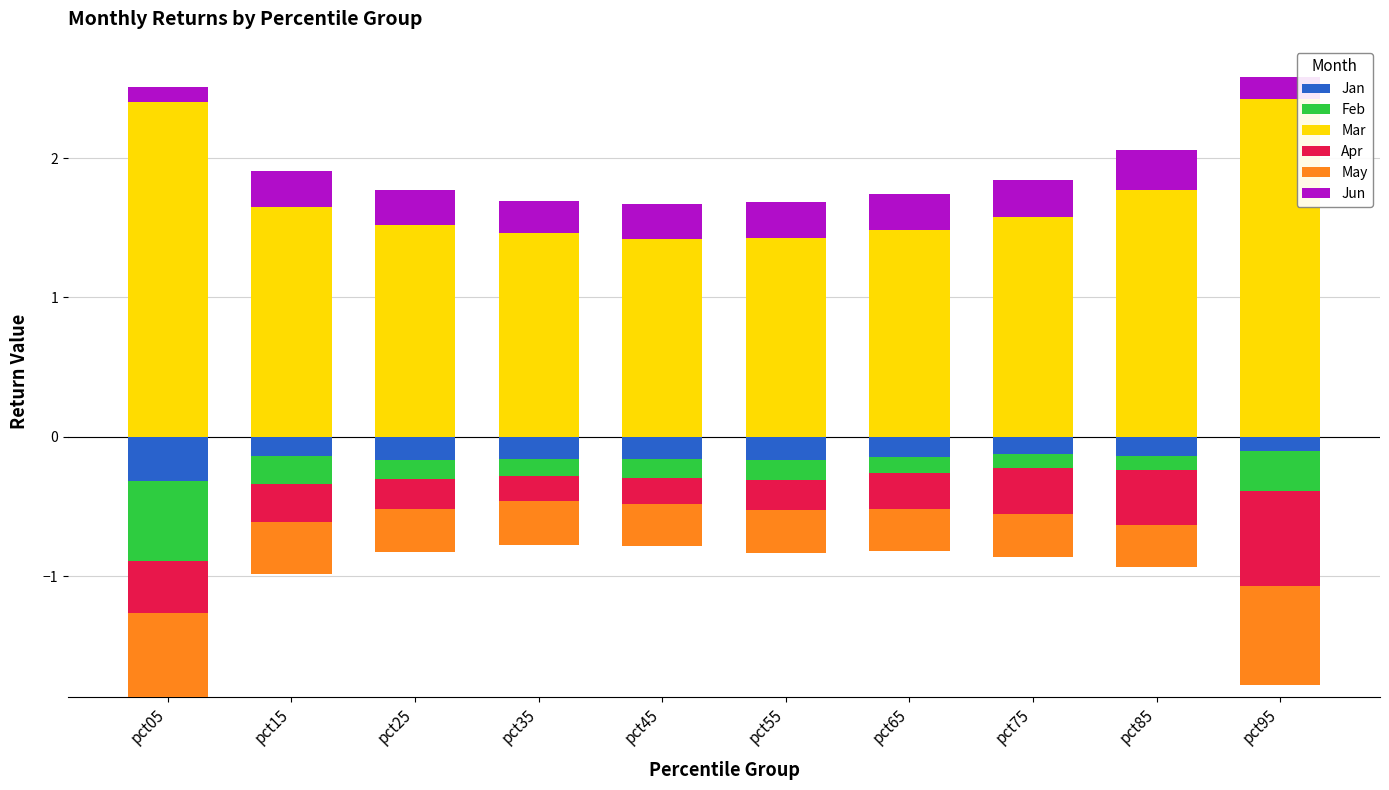

Count the Mar values in the range 1 to 2.

8